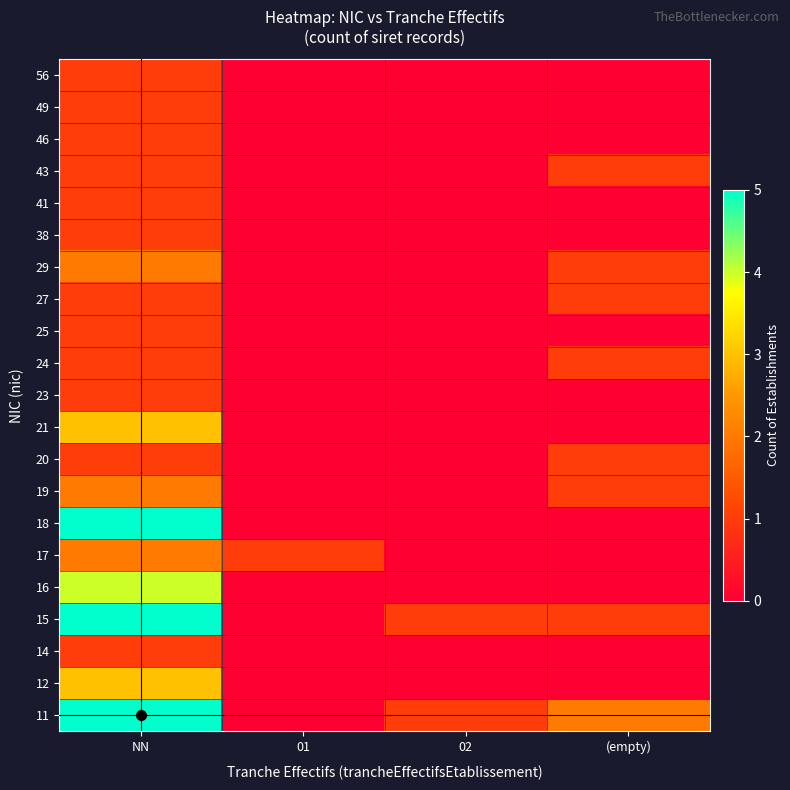

What is the greatest value displayed?

5